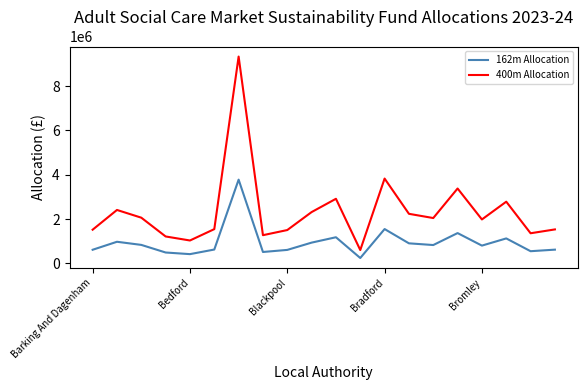

True or false: 400m Allocation and 162m Allocation intersect in this chart.

False